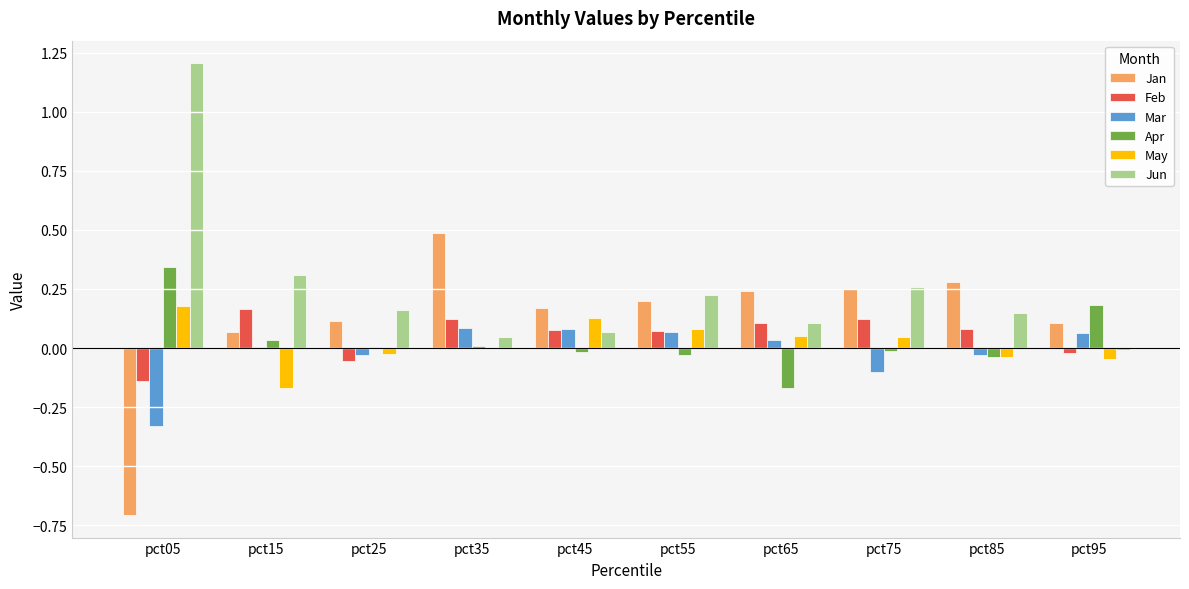

Between pct55 and pct85, which series saw the biggest shift?

May